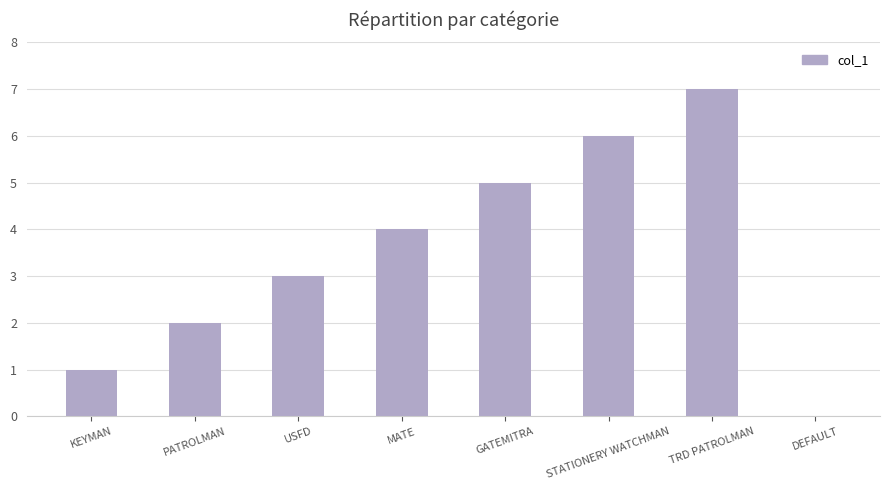

What is the maximum value shown in the chart?

7